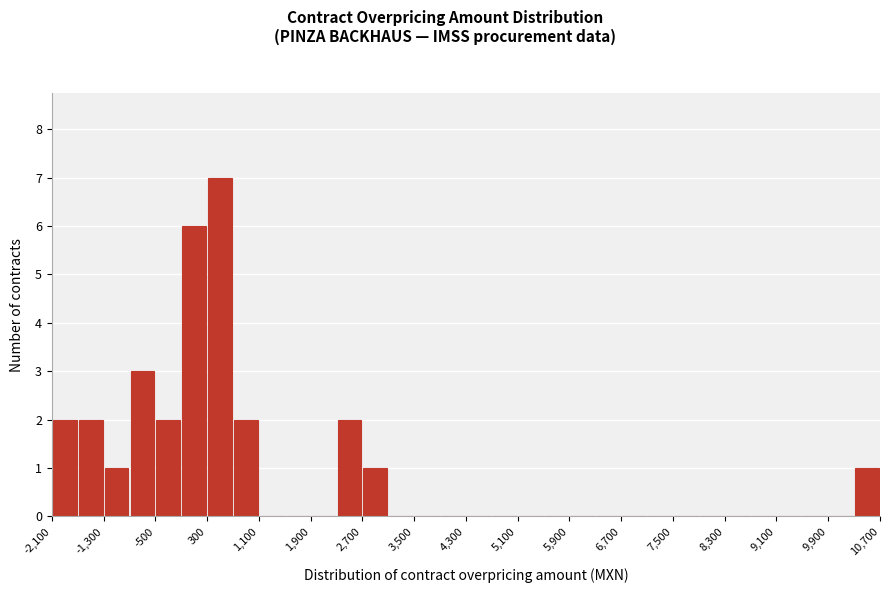

What is the height of the bar covering 300 to 700 on the x-axis? The values are not printed on the chart, so give them approximately, as read against the axis.

7